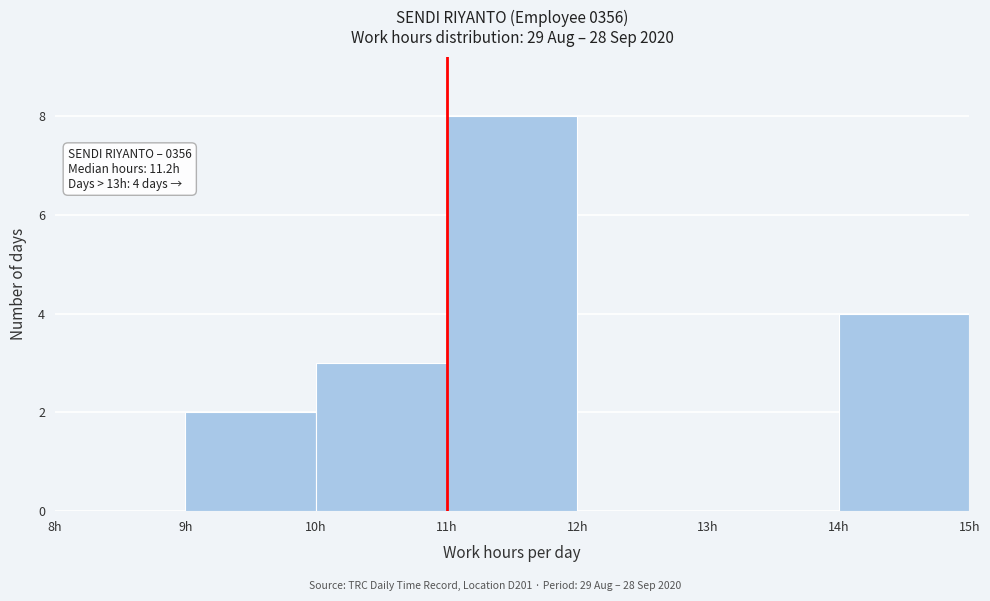

Which range on the x-axis has the tallest bar?

11 to 12